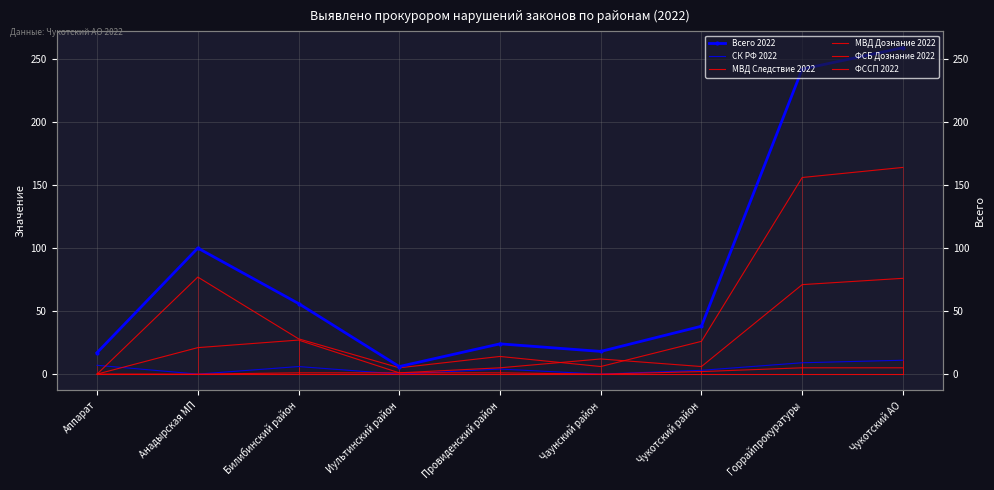

True or false: СК РФ 2022 has more than 2 points higher than both neighbors.

False